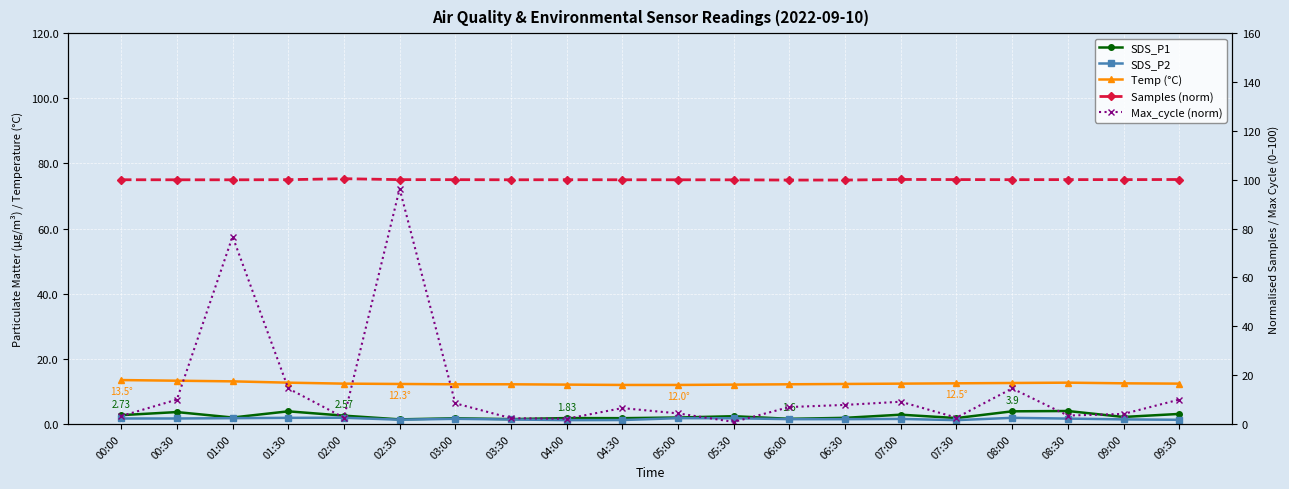

What is the label of the 17th point from the right?

01:30